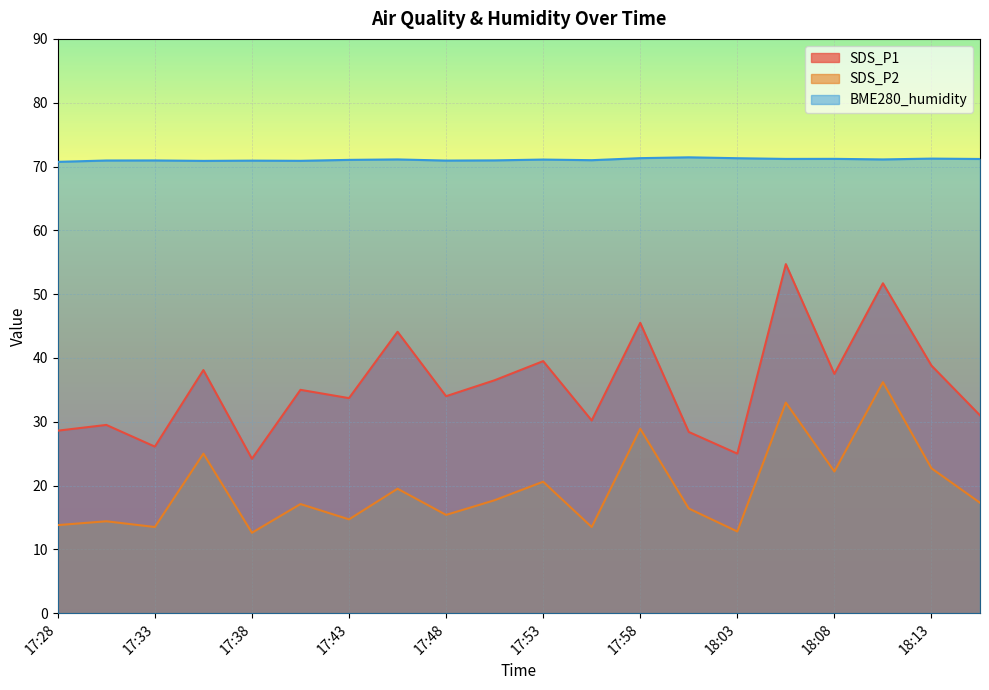

How many values in the SDS_P2 series exceed 17?

11